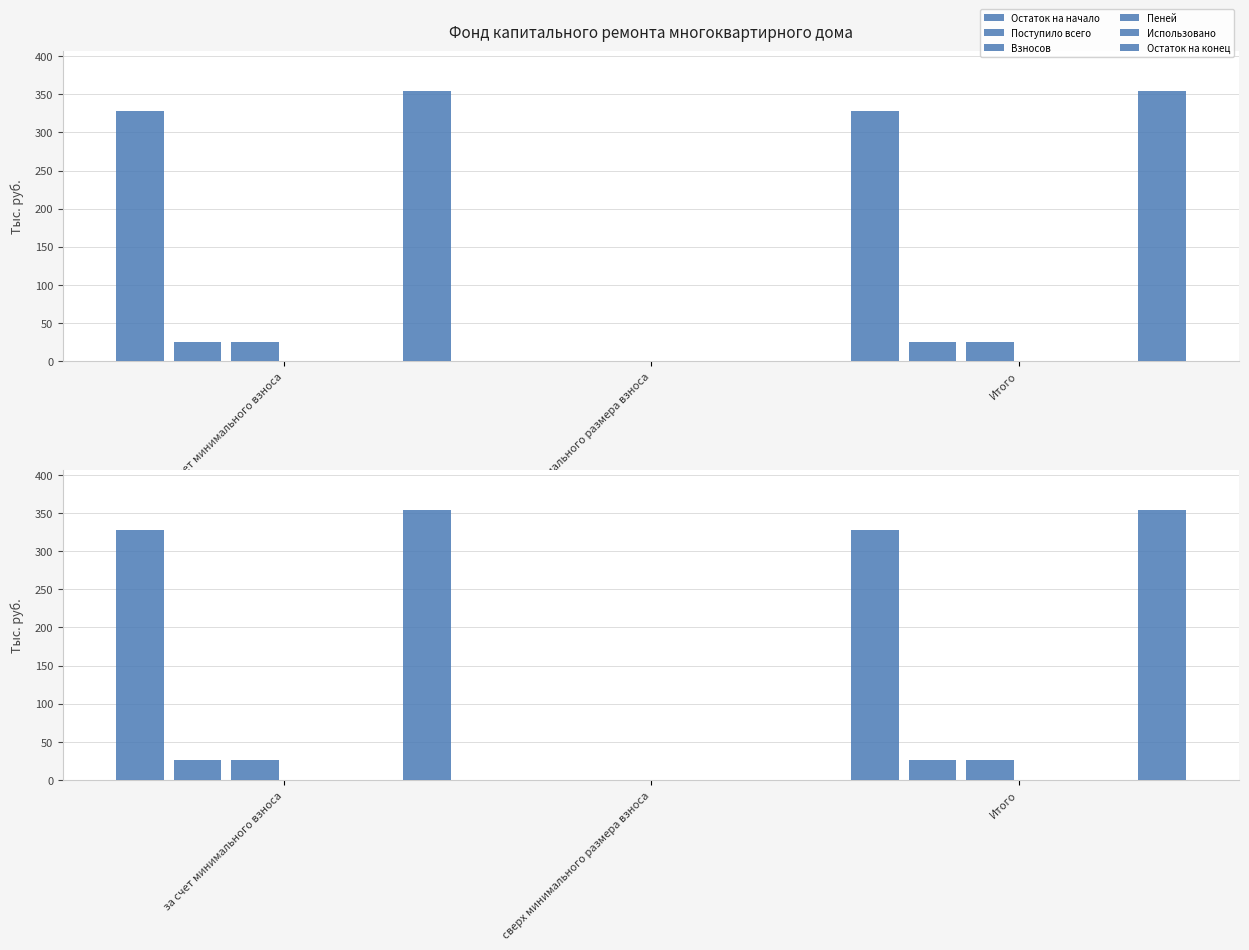

True or false: Остаток на конец has a value of 0.0 at сверх минимального размера взноса.

True